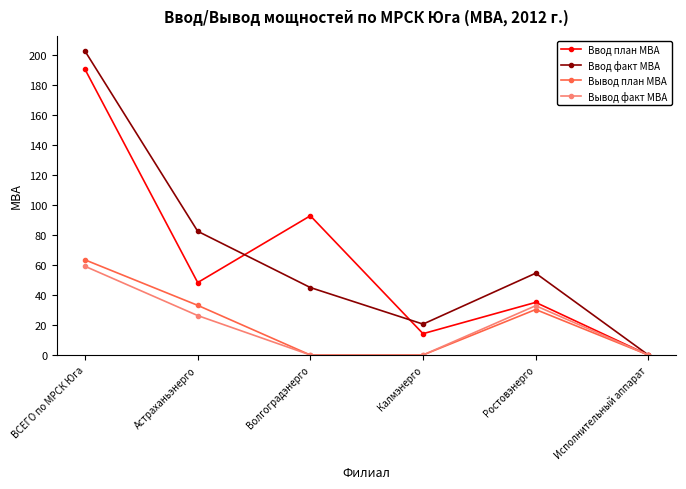

What is the value of the Вывод факт МВА point at the 5th from the left?

32.9